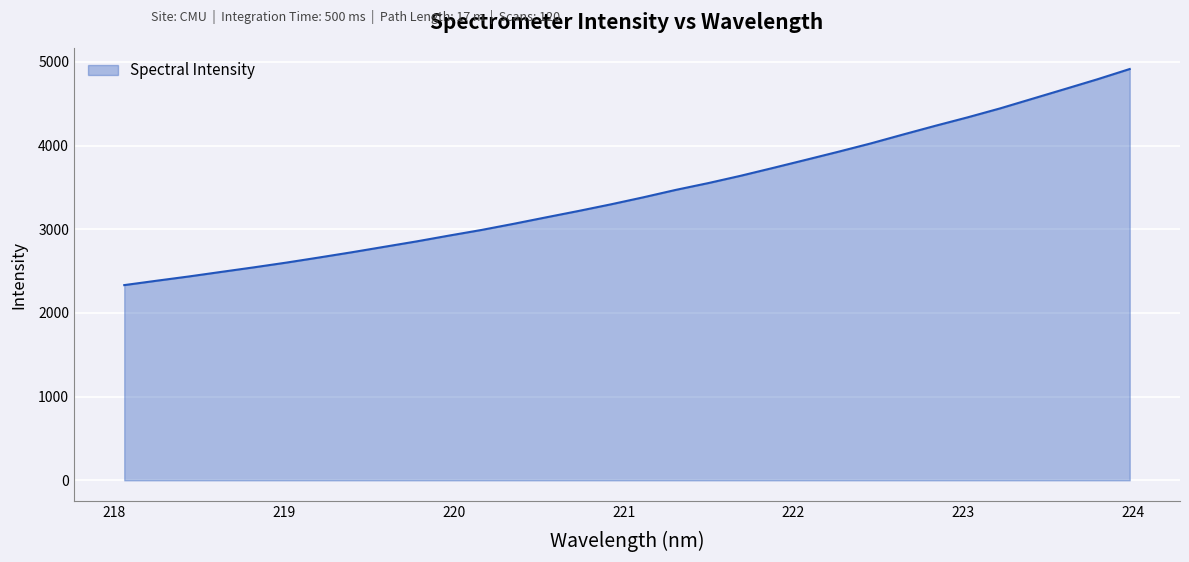

What is the maximum value shown in the chart?

4916.2